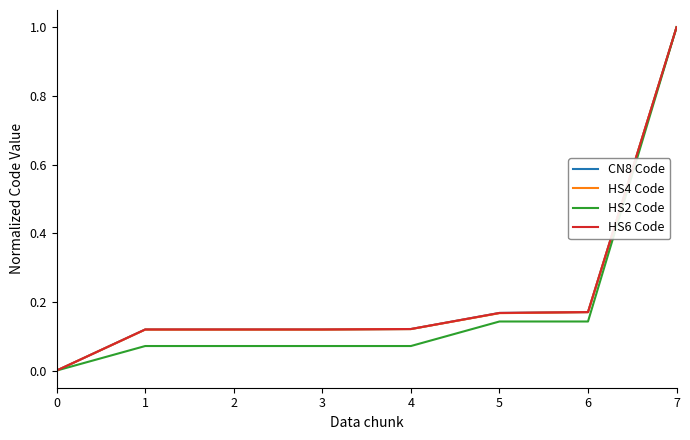

At which label does HS6 Code reach its peak?

7